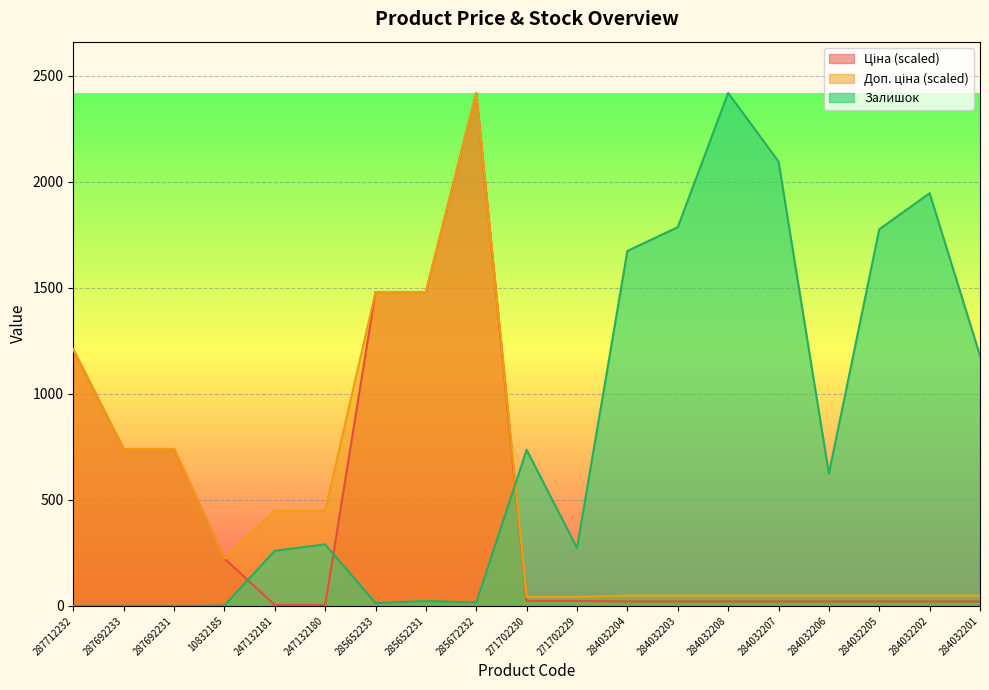

At which label does Залишок reach its peak?

284032208